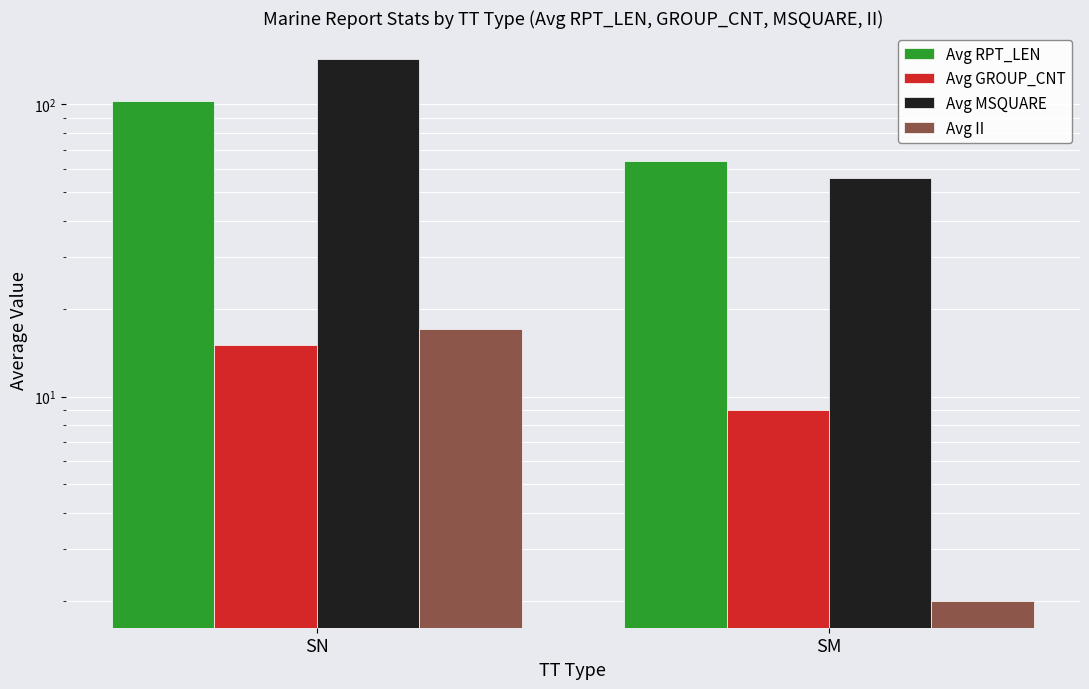

At which category does the chart reach its peak across all series?

SN